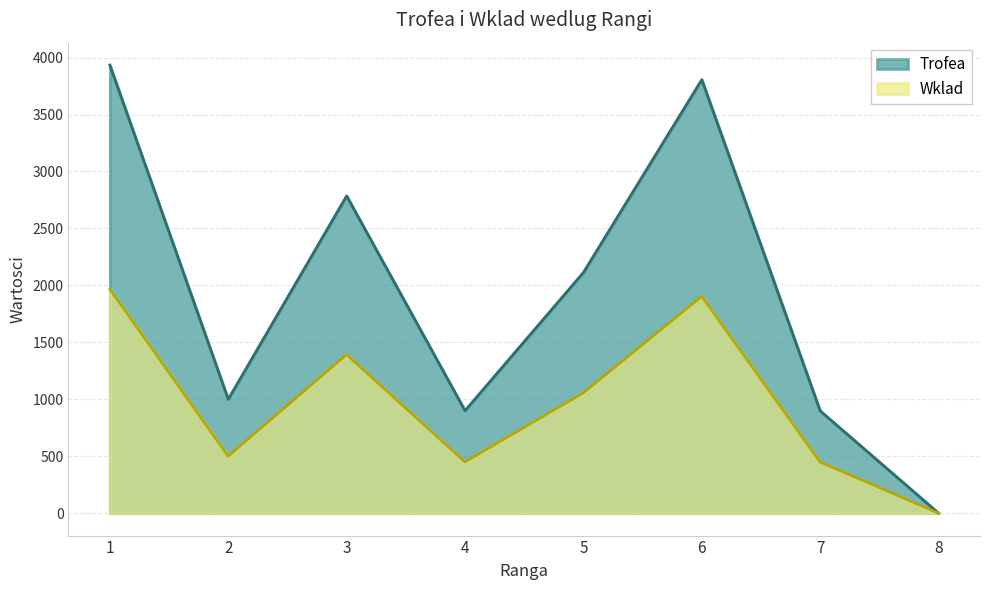

Reading left to right, extract all data points from this chart.

Trofea: 3934	1000	2785	900	2113	3806	898	0
Wklad: 1967	500	1392	450	1056	1903	449	0